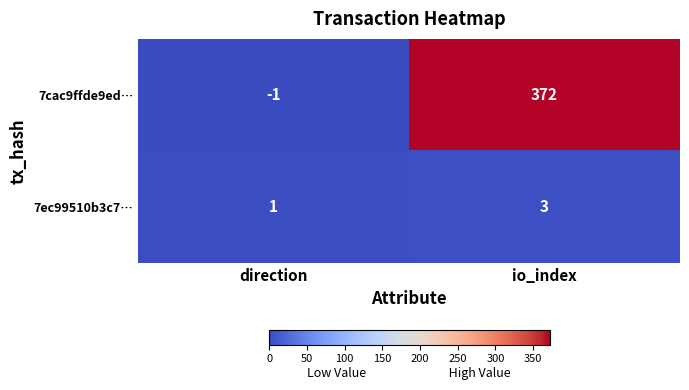

What is the sum of the 7ec99510b3c7… values at io_index and direction?

4